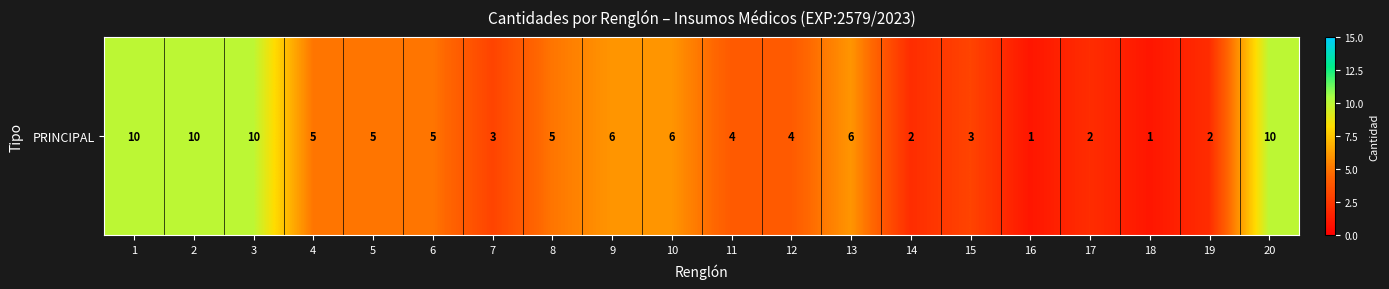

List the labels in order of value, largest first.

1, 2, 3, 20, 9, 10, 13, 4, 5, 6, 8, 11, 12, 7, 15, 14, 17, 19, 16, 18